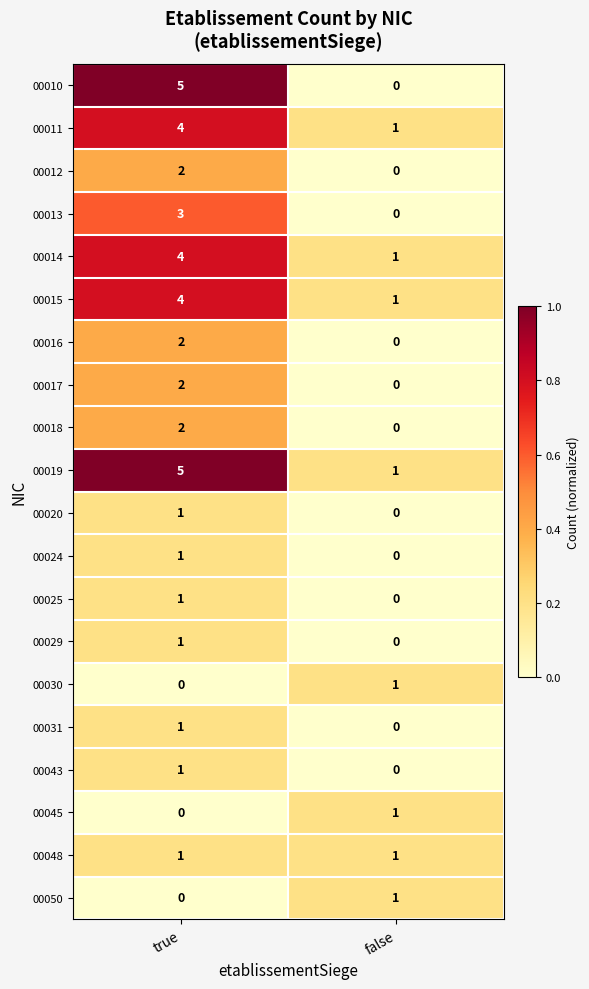

Which series has the largest total across all categories?

00019